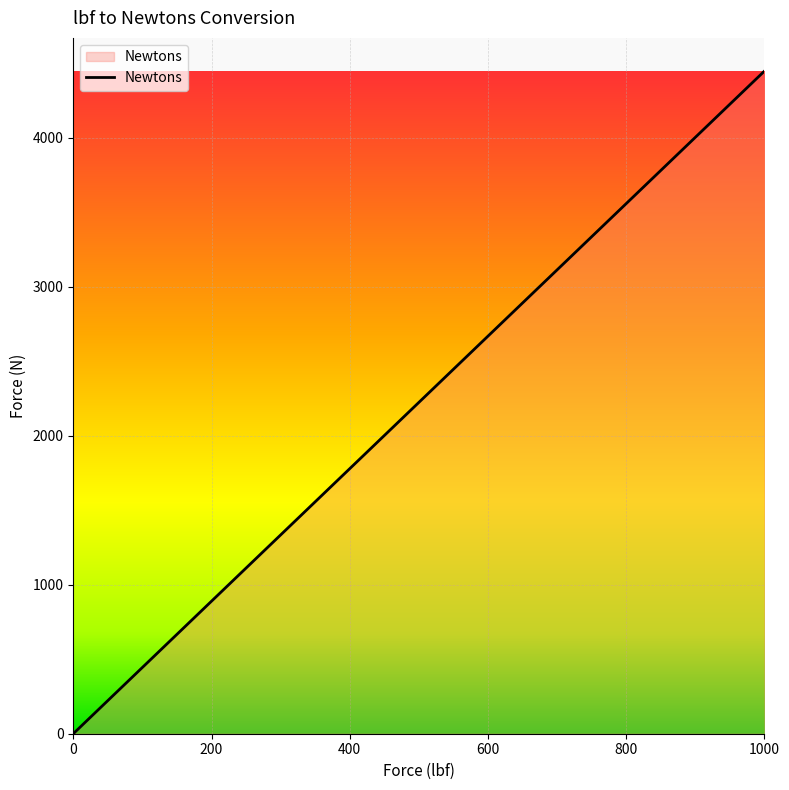

What is the sum of all values?

24465.2